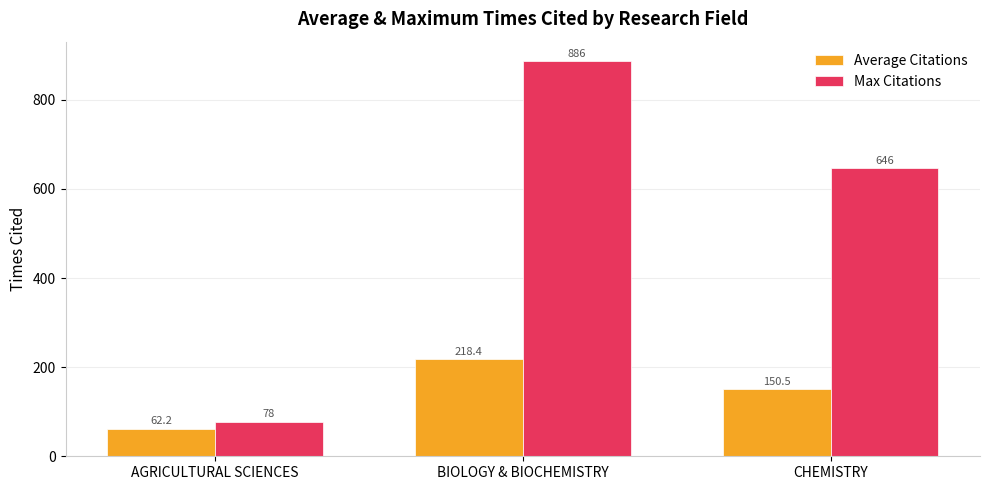

What is the greatest value displayed?

886.0